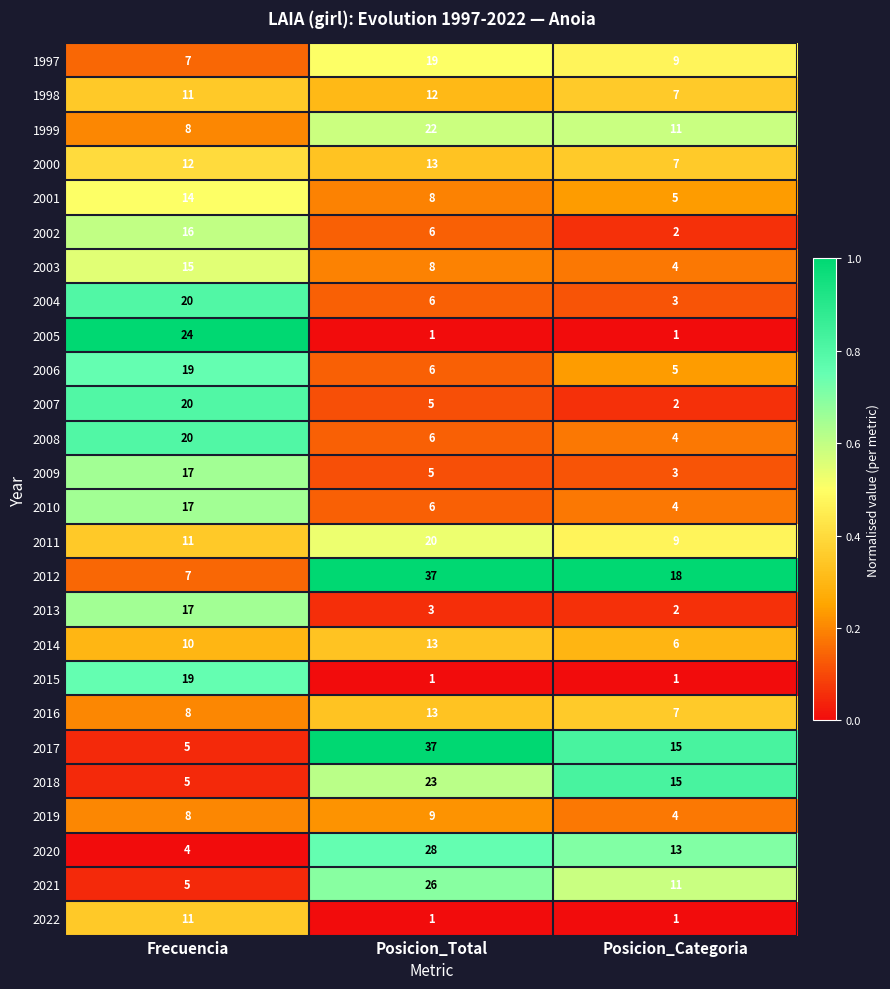

The value of 1998 at Frecuencia is 16. True or false?

False